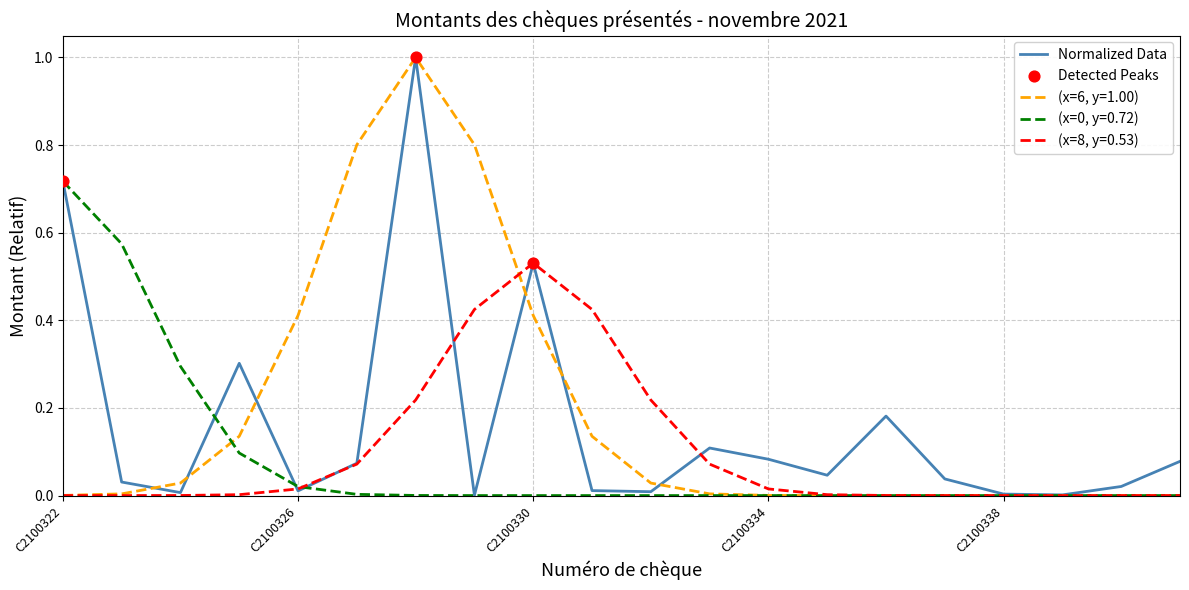

Which series has the widest spread of values?

(x=6, y=1.00)